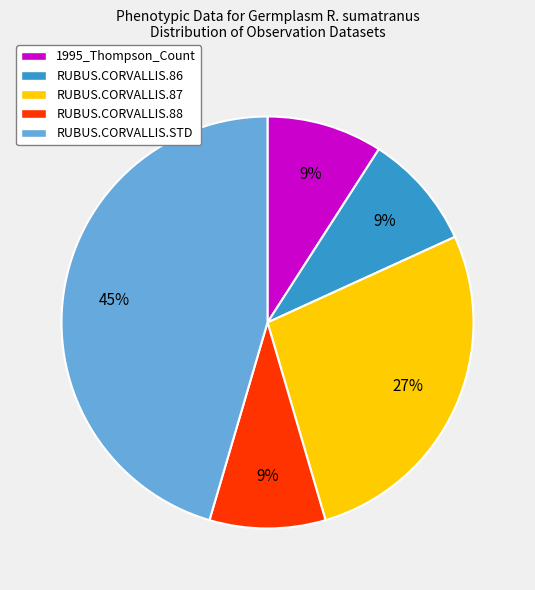

Between 1995_Thompson_Count and RUBUS.CORVALLIS.STD, which is larger?

RUBUS.CORVALLIS.STD